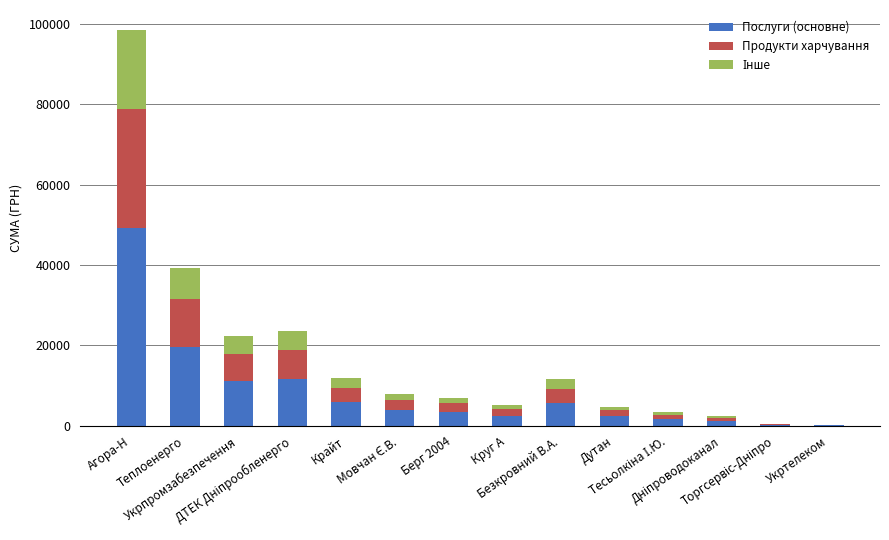

Rank the categories by Інше value from lowest to highest.

Укртелеком, Торгсервіс-Дніпро, Дніпроводоканал, Тесьолкіна І.Ю., Дутан, Круг А, Берг 2004, Мовчан Є.В., Безкровний В.А., Крайт, Укрпромзабезпечення, ДТЕК Дніпрообленерго, Теплоенерго, Агора-Н